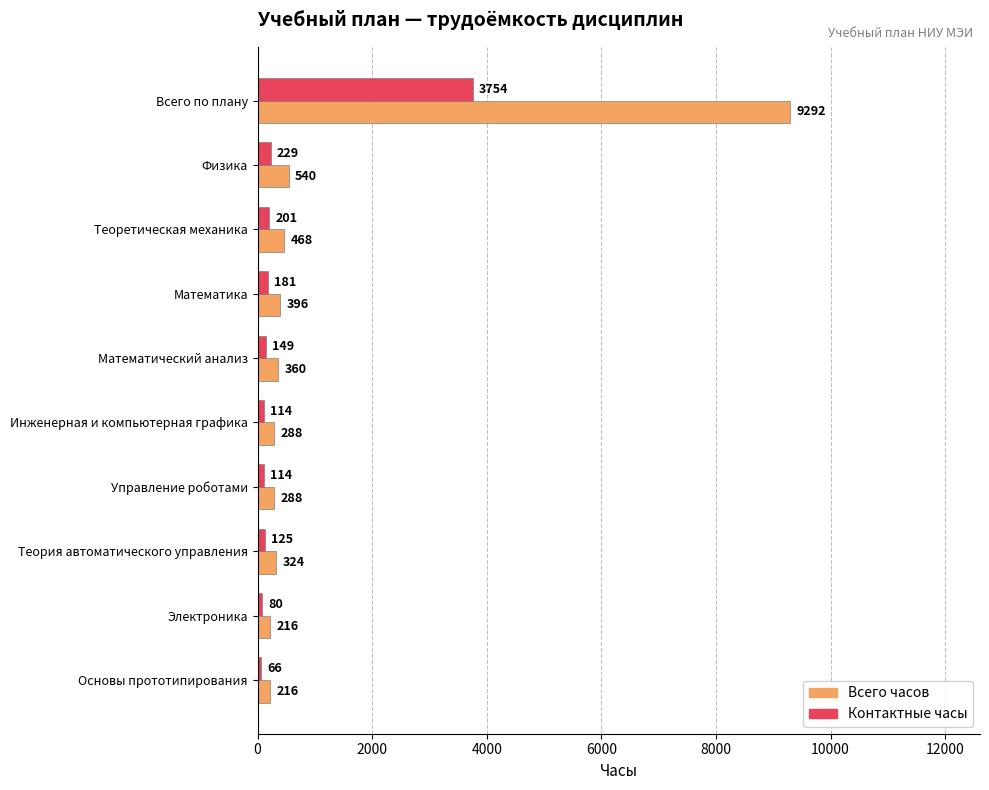

Which label corresponds to the smallest value in the chart?

Основы прототипирования